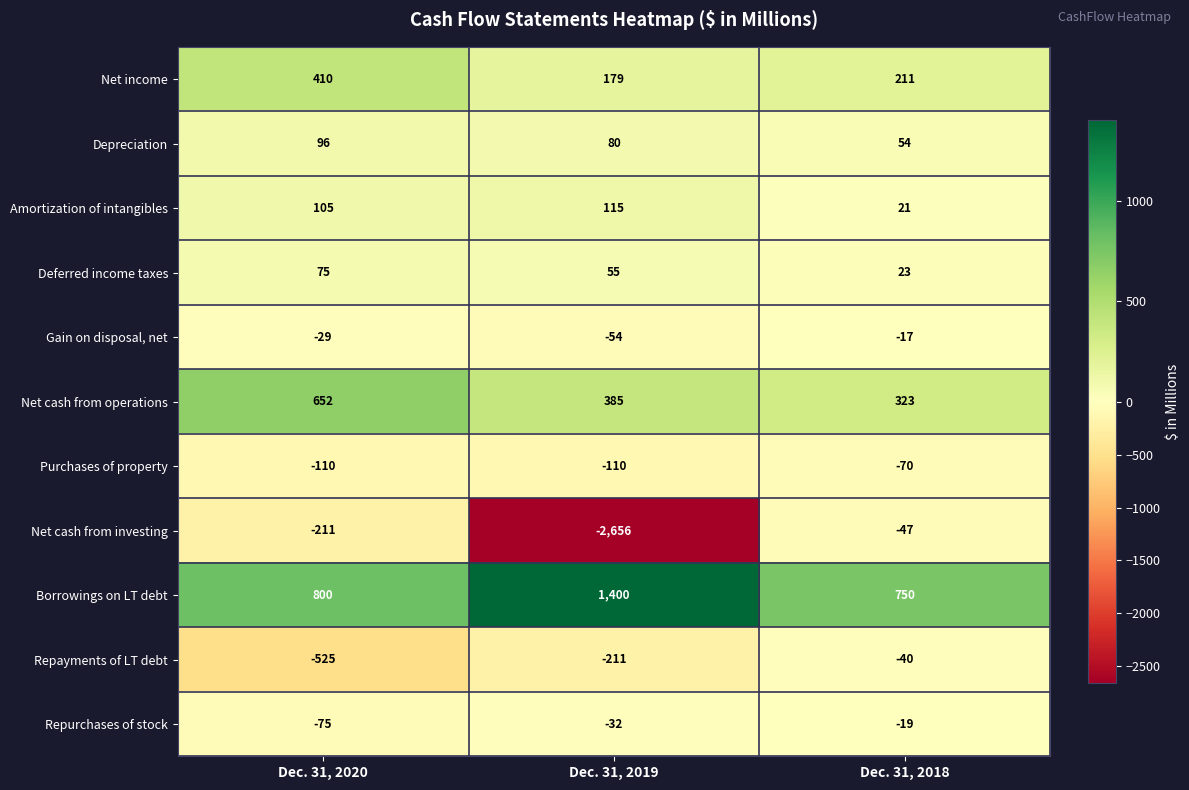

Count the Repayments of LT debt values in the range -525 to -40.

3